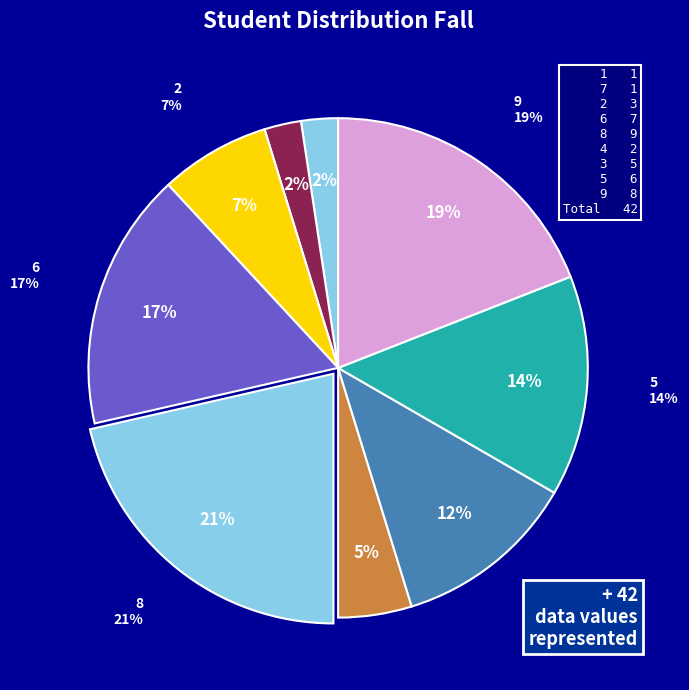

Rank the categories by value from lowest to highest.

1, 7, 4, 2, 3, 5, 6, 9, 8